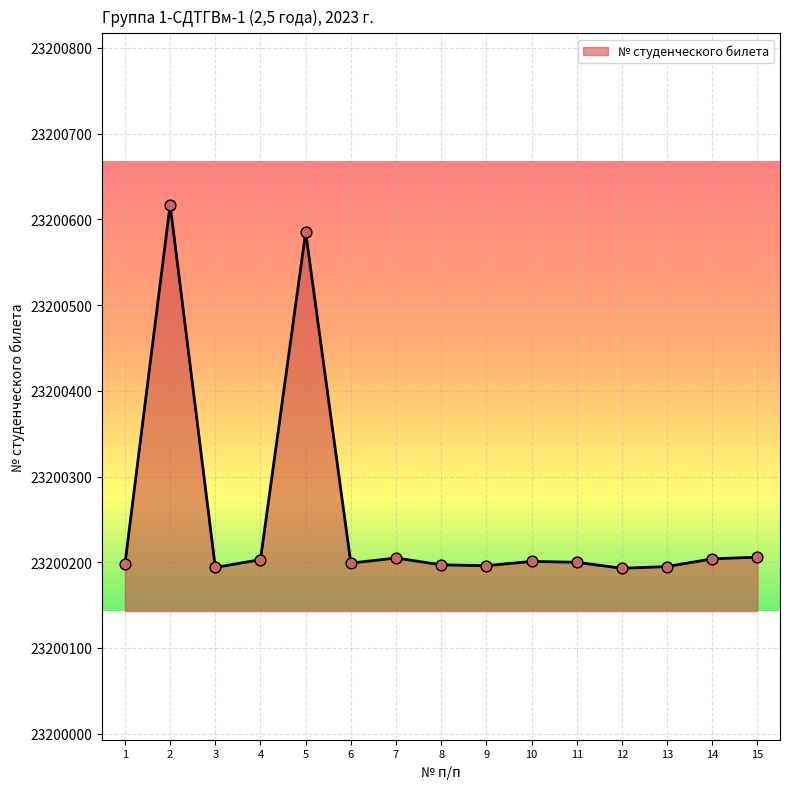

Which has a higher value, 4 or 2?

2